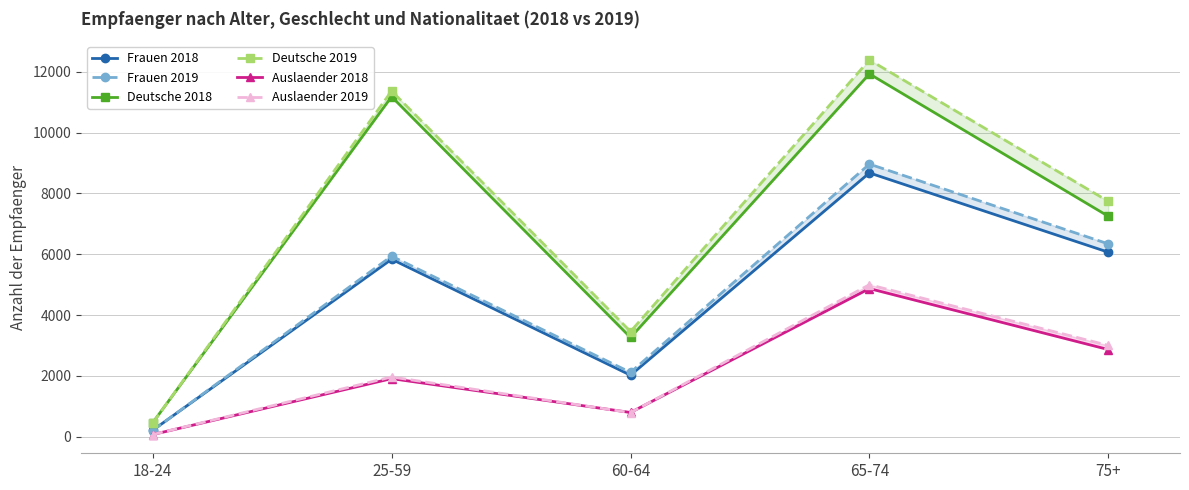

What is the minimum value shown in the chart?

70